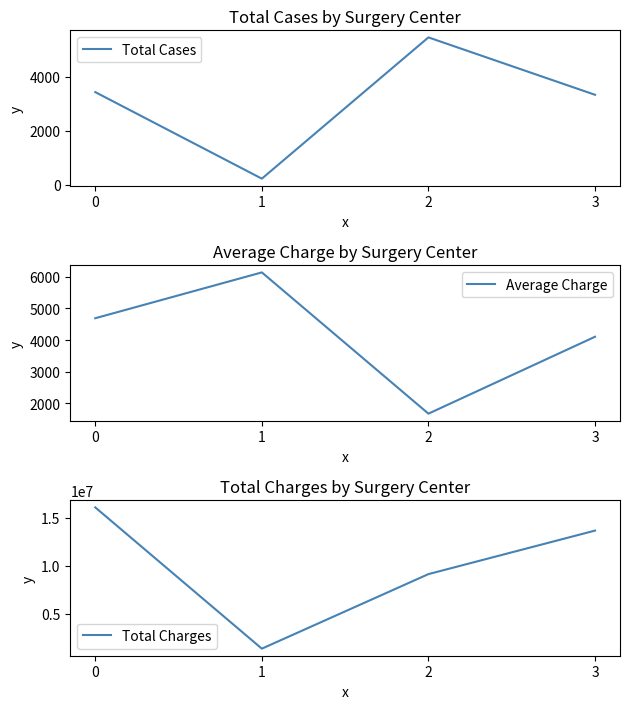

Read the Average Charge value at 3.

4103.2